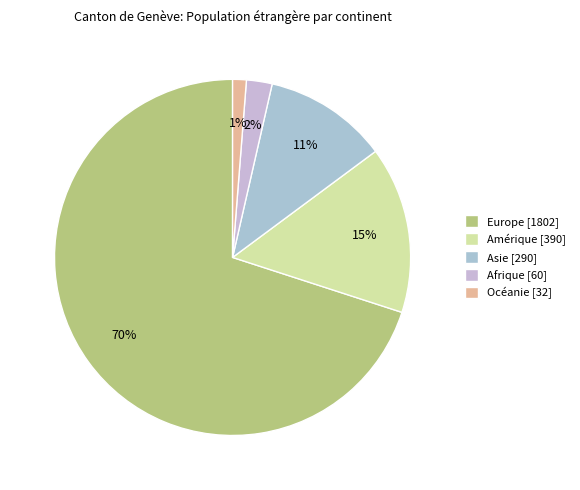

Combined, do Afrique and Asie account for over 50%?

No